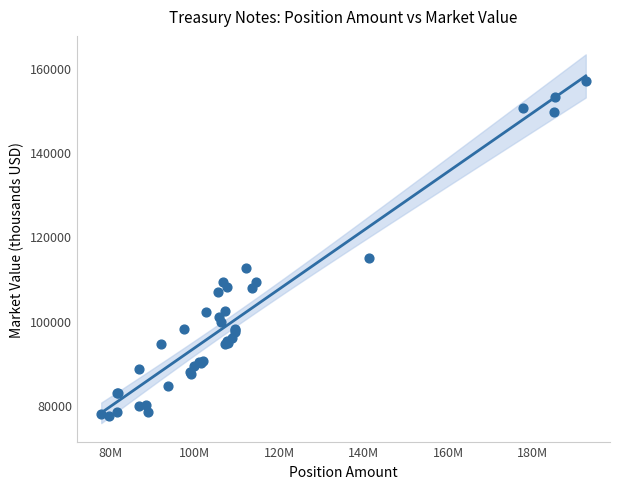

What Y value in the scatter plot is closest to 117099?

114893